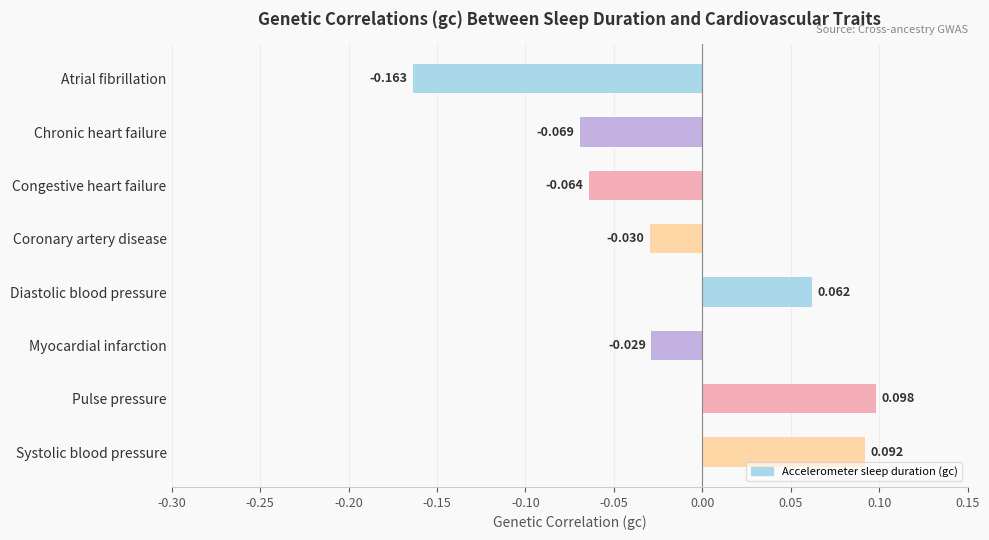

List the labels in order of value, largest first.

Pulse pressure, Systolic blood pressure, Diastolic blood pressure, Myocardial infarction, Coronary artery disease, Congestive heart failure, Chronic heart failure, Atrial fibrillation